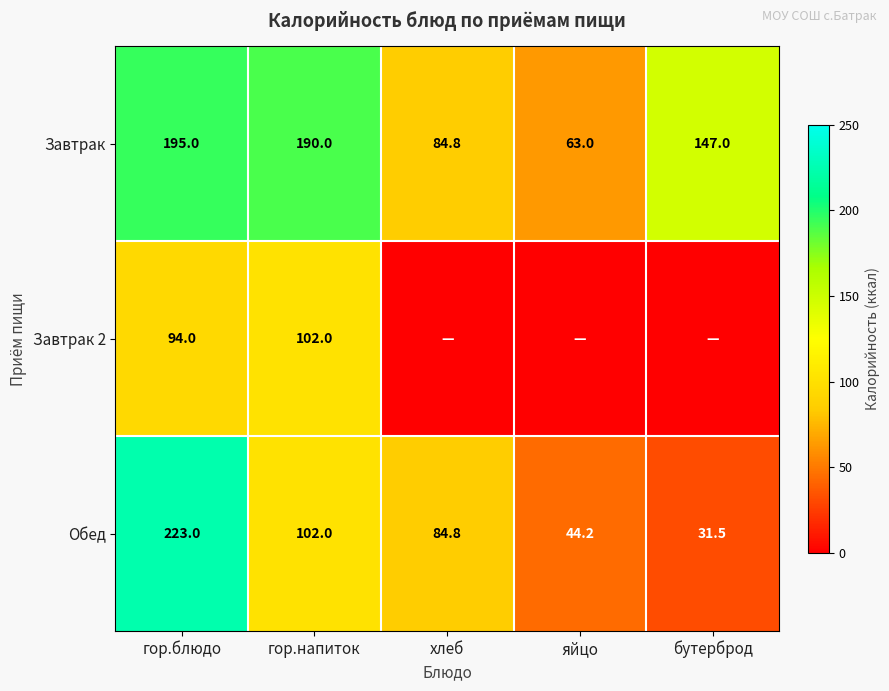

What is the difference between the Обед values at яйцо and хлеб?

40.6